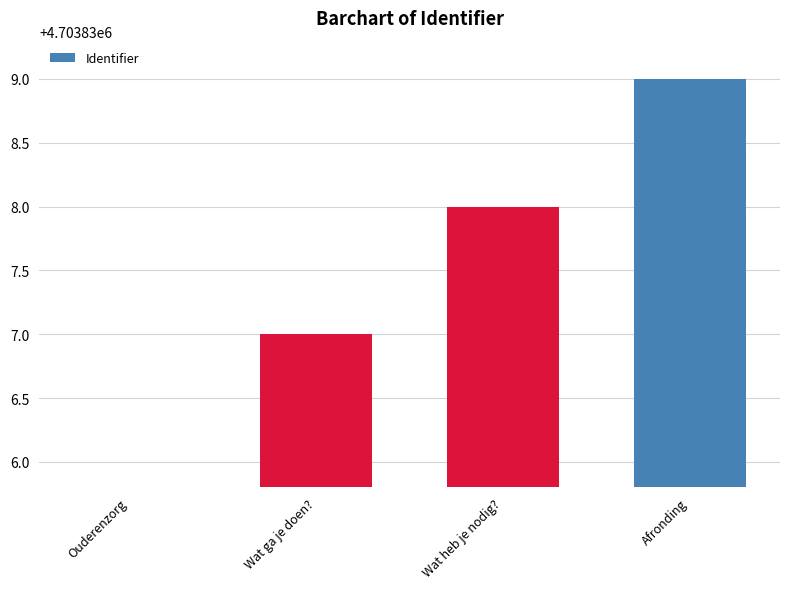

How many values are above zero?

3